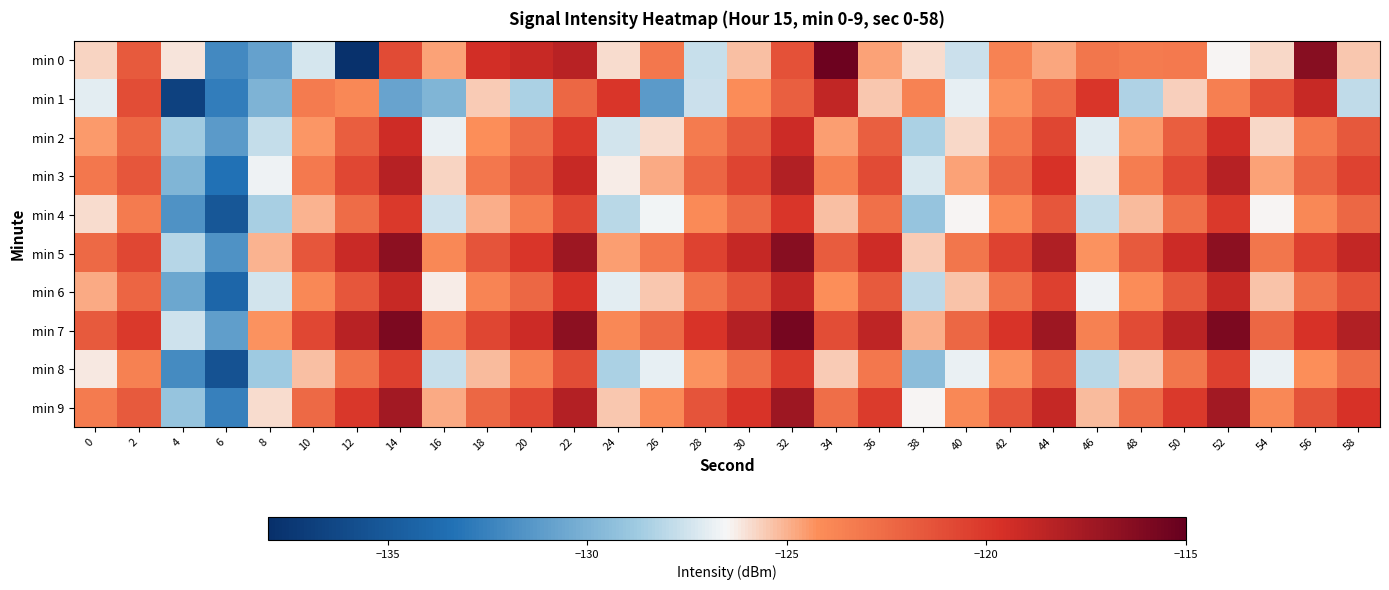

Reading left to right, transcribe all the data shown in this chart.

min 0: 0=-125.7	2=-121.7	4=-126.1	6=-132.1	8=-130.8	10=-127.3	12=-137.9	14=-121.0	16=-124.6	18=-119.4	20=-119.0	22=-118.4	24=-126.0	26=-123.2	28=-127.7	30=-125.3	32=-121.3	34=-115.3	36=-124.7	38=-125.9	40=-127.6	42=-123.7	44=-124.8	46=-123.0	48=-123.3	50=-123.2	52=-126.4	54=-125.8	56=-116.4	58=-125.4
min 1: 0=-127.0	2=-121.0	4=-136.7	6=-132.7	8=-129.9	10=-123.3	12=-124.0	14=-130.7	16=-129.9	18=-125.5	20=-128.4	22=-122.3	24=-119.9	26=-131.2	28=-127.7	30=-124.1	32=-122.0	34=-118.8	36=-125.4	38=-123.7	40=-126.9	42=-124.3	44=-122.5	46=-119.9	48=-128.3	50=-125.7	52=-123.5	54=-121.2	56=-119.0	58=-127.9
min 2: 0=-124.5	2=-122.3	4=-128.7	6=-131.2	8=-127.8	10=-124.4	12=-121.9	14=-119.3	16=-126.8	18=-124.2	20=-122.6	22=-120.1	24=-127.4	26=-125.9	28=-123.3	30=-121.7	32=-119.2	34=-124.6	36=-122.0	38=-128.4	40=-125.8	42=-123.2	44=-120.7	46=-127.1	48=-124.5	50=-121.9	52=-119.4	54=-125.8	56=-123.2	58=-121.6
min 3: 0=-123.1	2=-121.5	4=-129.9	6=-133.4	8=-126.7	10=-123.2	12=-120.8	14=-118.3	16=-125.7	18=-123.1	20=-121.6	22=-119.0	24=-126.3	26=-124.8	28=-122.2	30=-120.6	32=-118.1	34=-123.5	36=-121.0	38=-127.3	40=-124.7	42=-122.2	44=-119.7	46=-126.0	48=-123.4	50=-120.9	52=-118.3	54=-124.7	56=-122.1	58=-120.5
min 4: 0=-125.9	2=-123.3	4=-131.7	6=-135.2	8=-128.5	10=-125.0	12=-122.6	14=-120.1	16=-127.5	18=-124.9	20=-123.4	22=-120.8	24=-128.1	26=-126.6	28=-124.0	30=-122.4	32=-119.9	34=-125.3	36=-122.8	38=-129.1	40=-126.5	42=-124.0	44=-121.5	46=-127.8	48=-125.2	50=-122.7	52=-120.1	54=-126.5	56=-123.9	58=-122.3
min 5: 0=-122.4	2=-120.8	4=-128.2	6=-131.7	8=-125.0	10=-121.5	12=-119.1	14=-116.6	16=-123.9	18=-121.4	20=-119.9	22=-117.3	24=-124.6	26=-123.1	28=-120.5	30=-118.9	32=-116.4	34=-121.8	36=-119.3	38=-125.6	40=-123.0	42=-120.5	44=-118.0	46=-124.3	48=-121.7	50=-119.2	52=-116.6	54=-123.0	56=-120.4	58=-118.8
min 6: 0=-124.8	2=-122.2	4=-130.6	6=-134.1	8=-127.4	10=-123.9	12=-121.5	14=-119.0	16=-126.3	18=-123.8	20=-122.3	22=-119.7	24=-127.0	26=-125.5	28=-122.9	30=-121.3	32=-118.8	34=-124.2	36=-121.7	38=-128.0	40=-125.4	42=-122.9	44=-120.4	46=-126.7	48=-124.1	50=-121.6	52=-119.0	54=-125.4	56=-122.8	58=-121.2
min 7: 0=-121.7	2=-120.1	4=-127.5	6=-131.0	8=-124.3	10=-120.8	12=-118.4	14=-115.9	16=-123.2	18=-120.7	20=-119.2	22=-116.6	24=-123.9	26=-122.4	28=-119.8	30=-118.2	32=-115.7	34=-121.1	36=-118.6	38=-124.9	40=-122.3	42=-119.8	44=-117.3	46=-123.6	48=-121.0	50=-118.5	52=-115.9	54=-122.3	56=-119.7	58=-118.1
min 8: 0=-126.2	2=-123.6	4=-132.0	6=-135.5	8=-128.8	10=-125.3	12=-122.9	14=-120.4	16=-127.7	18=-125.2	20=-123.7	22=-121.1	24=-128.4	26=-126.9	28=-124.3	30=-122.7	32=-120.2	34=-125.6	36=-123.1	38=-129.4	40=-126.8	42=-124.3	44=-121.8	46=-128.1	48=-125.5	50=-123.0	52=-120.4	54=-126.8	56=-124.2	58=-122.6
min 9: 0=-123.3	2=-121.7	4=-129.1	6=-132.6	8=-125.9	10=-122.4	12=-120.0	14=-117.5	16=-124.8	18=-122.3	20=-120.8	22=-118.2	24=-125.5	26=-124.0	28=-121.4	30=-119.8	32=-117.3	34=-122.7	36=-120.2	38=-126.5	40=-123.9	42=-121.4	44=-118.9	46=-125.2	48=-122.6	50=-120.1	52=-117.5	54=-123.9	56=-121.3	58=-119.7